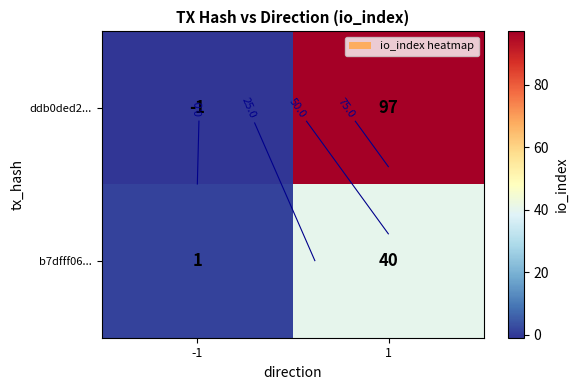

Between -1 and 1, which series saw the biggest shift?

ddb0ded2...